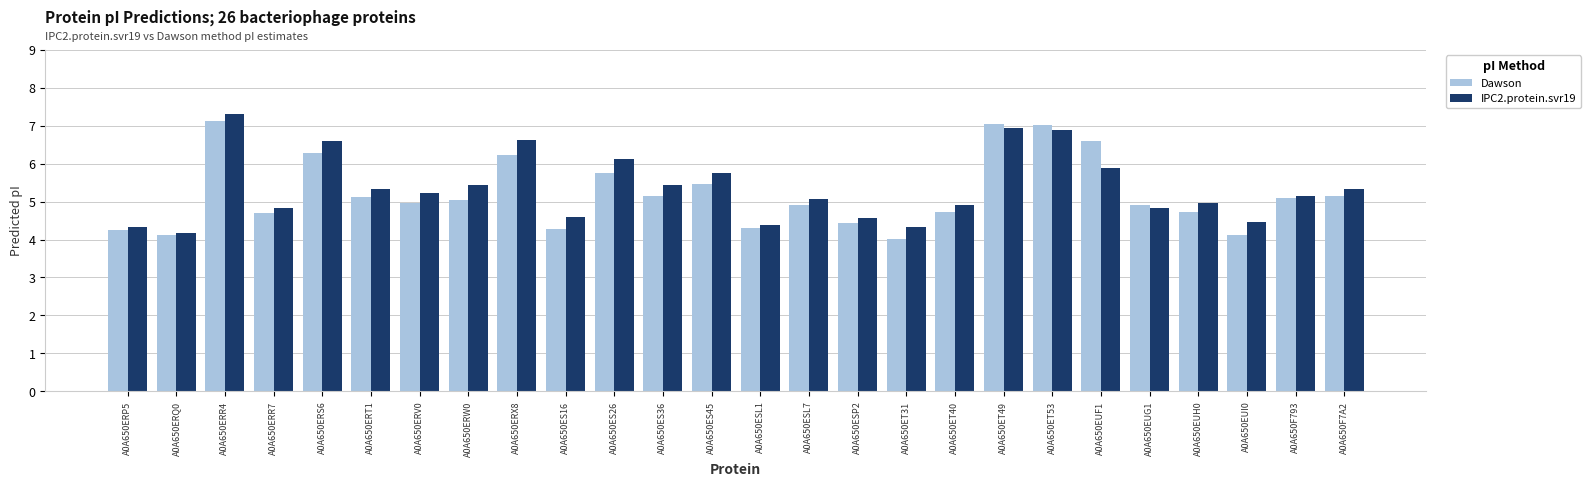

What is the highest value of the IPC2.protein.svr19 series?

7.3